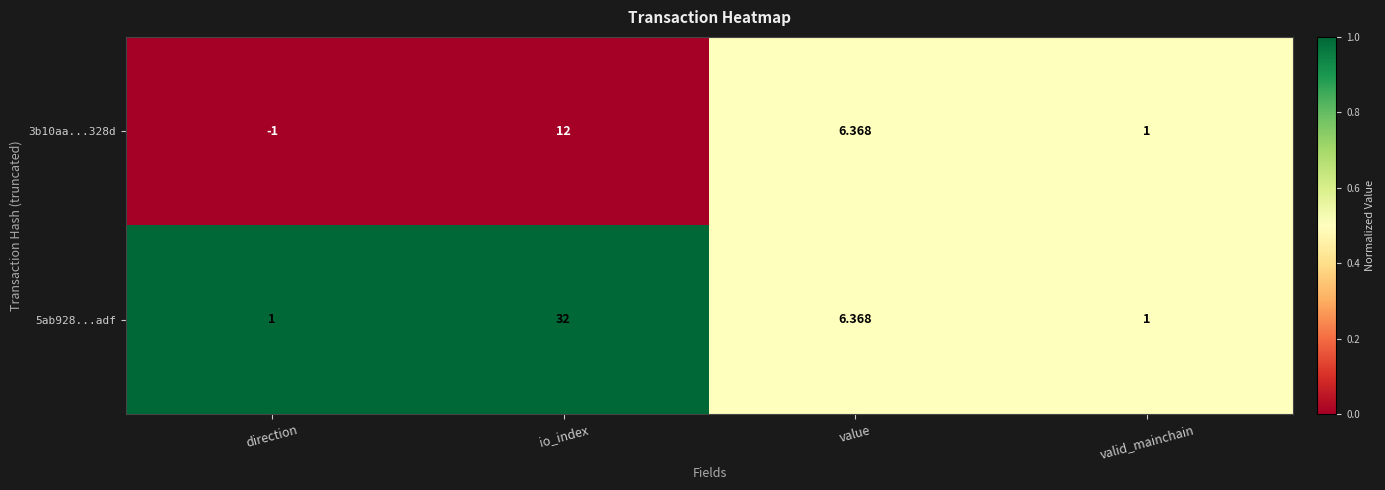

At which category is the sum across all series the highest?

io_index